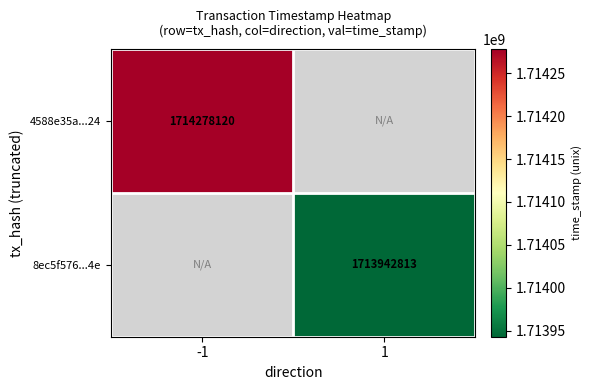

At which category does the chart reach its peak across all series?

-1